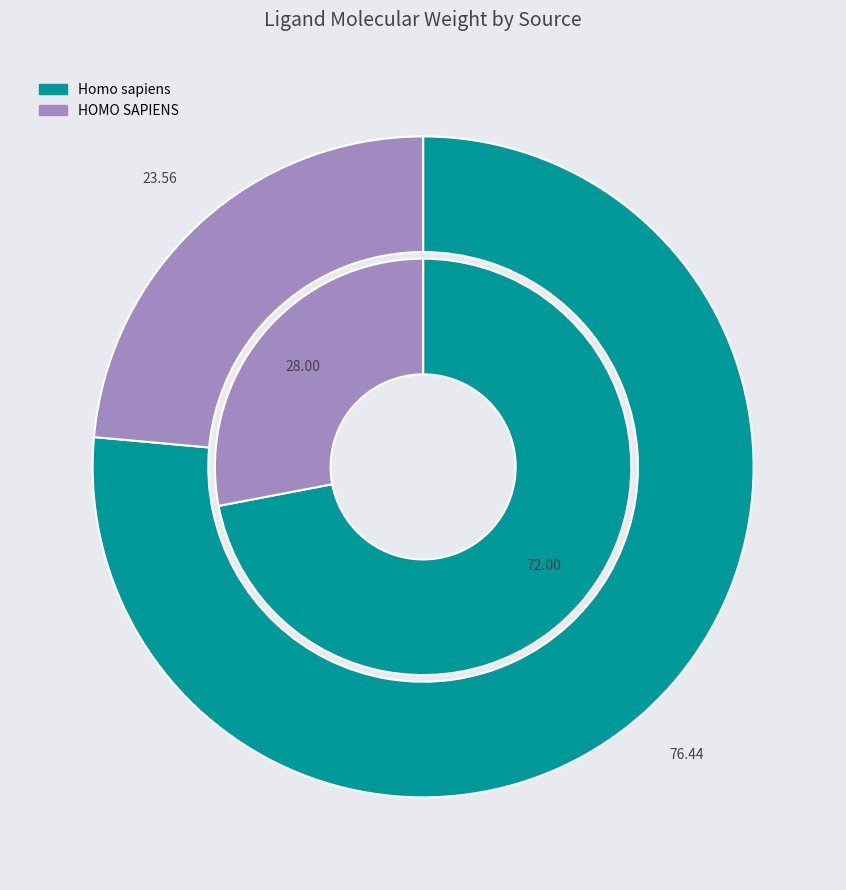

True or false: HOMO SAPIENS accounts for 42% of the total.

False